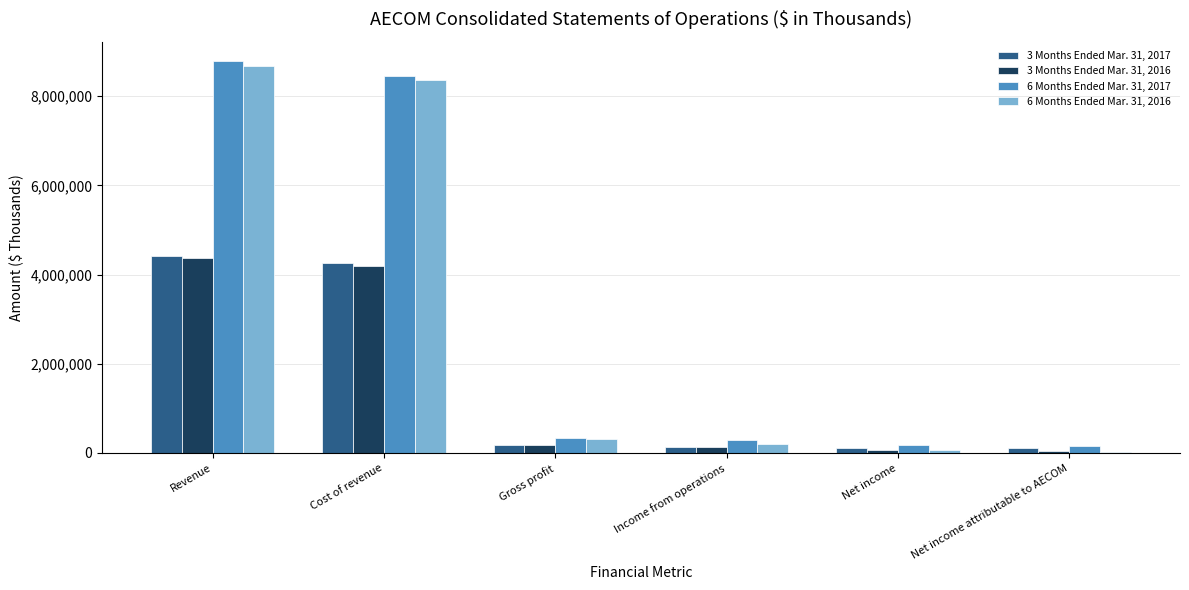

What is the spread (max minus min) of values at Income from operations?

143548